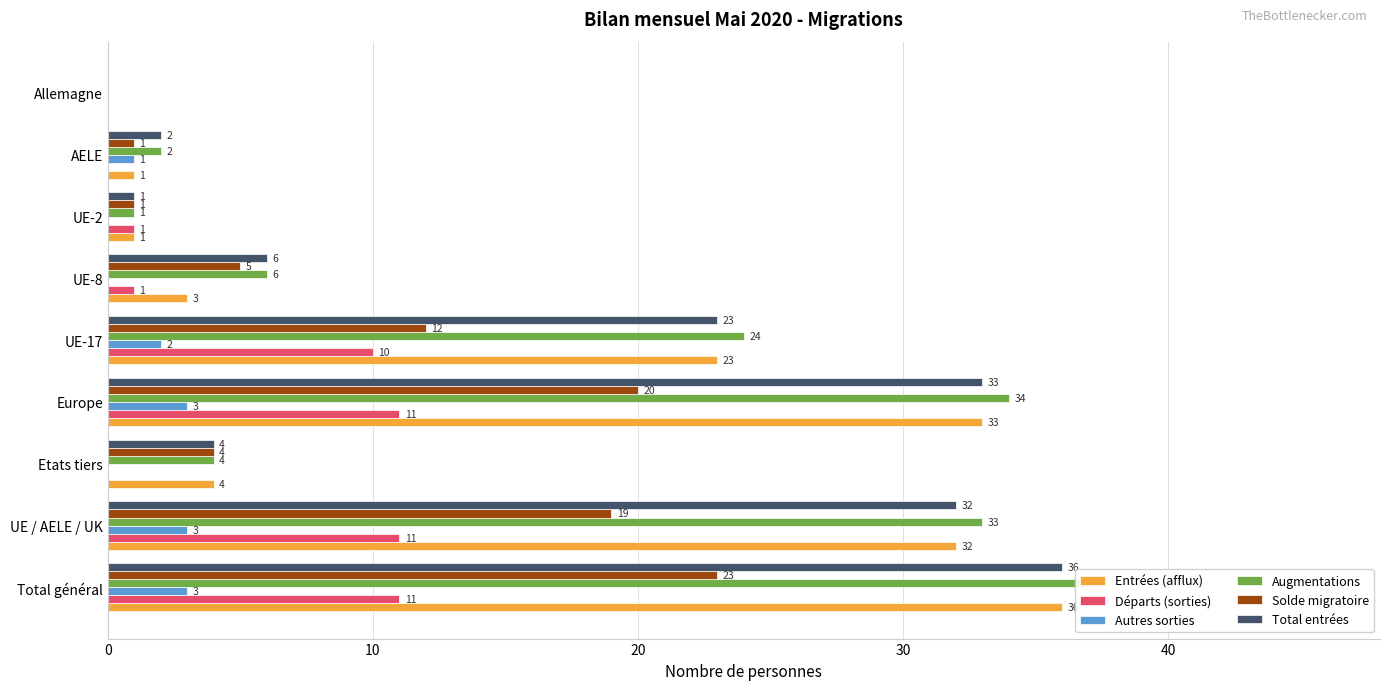

How many data points in Solde migratoire are above 5?

4